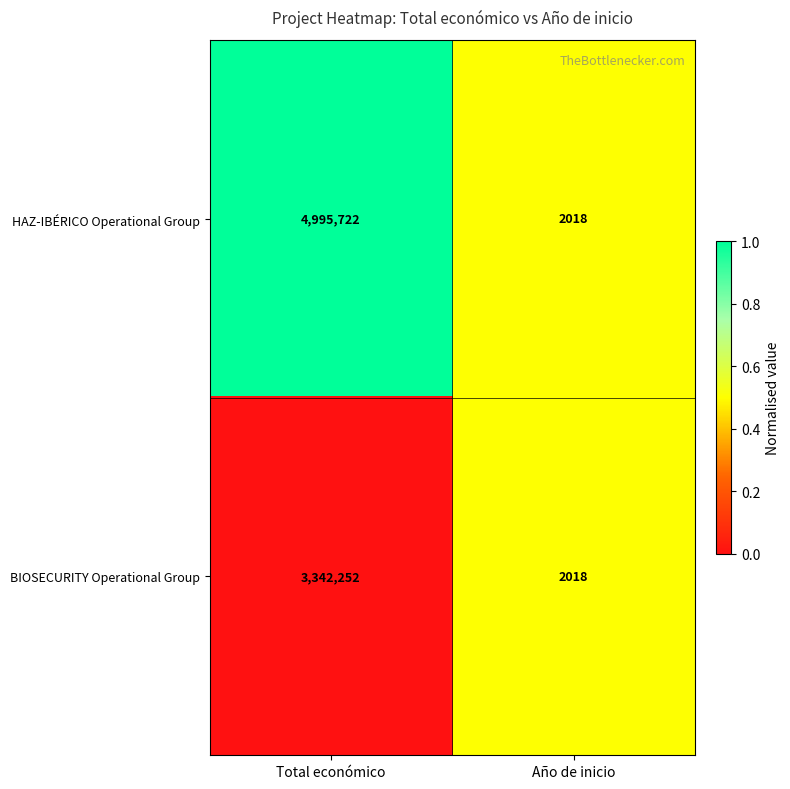

What is the approximate value of BIOSECURITY Operational Group at Año de inicio, to the nearest 10?

2020